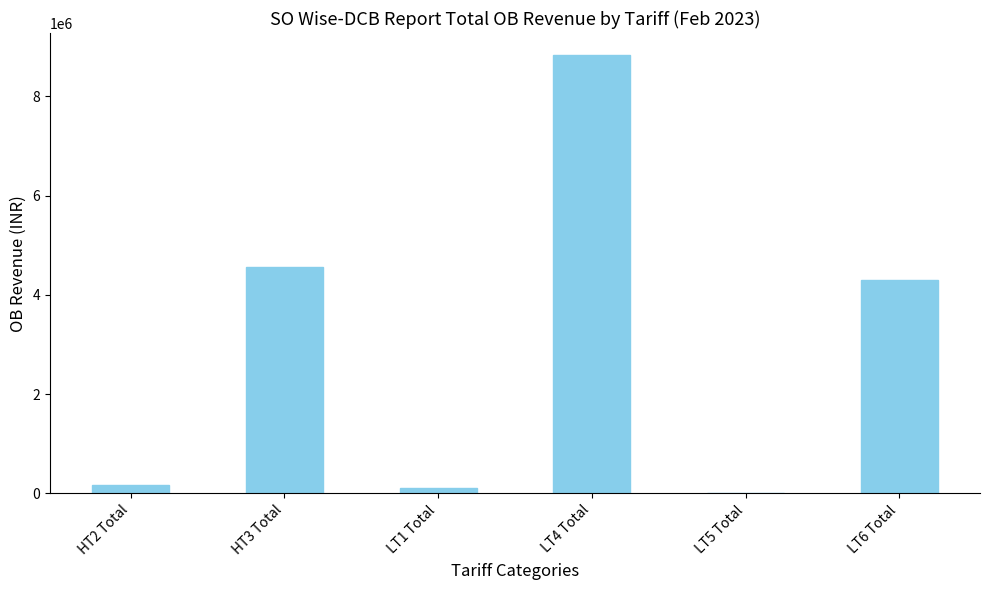

Which label corresponds to the largest value in the chart?

LT4 Total